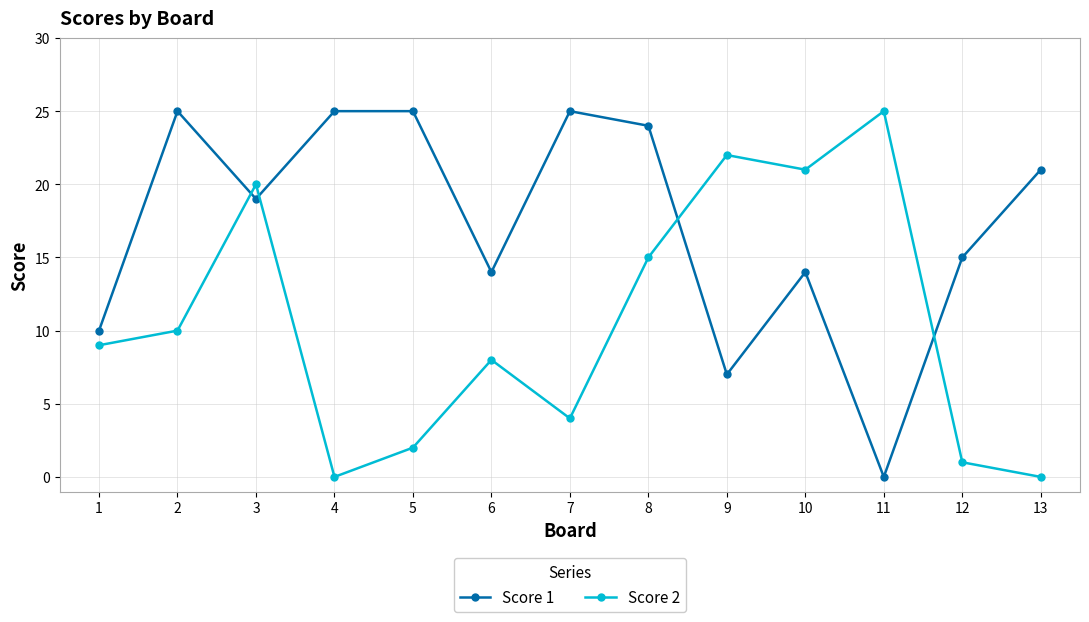

Where is the first local maximum for Score 2?

3